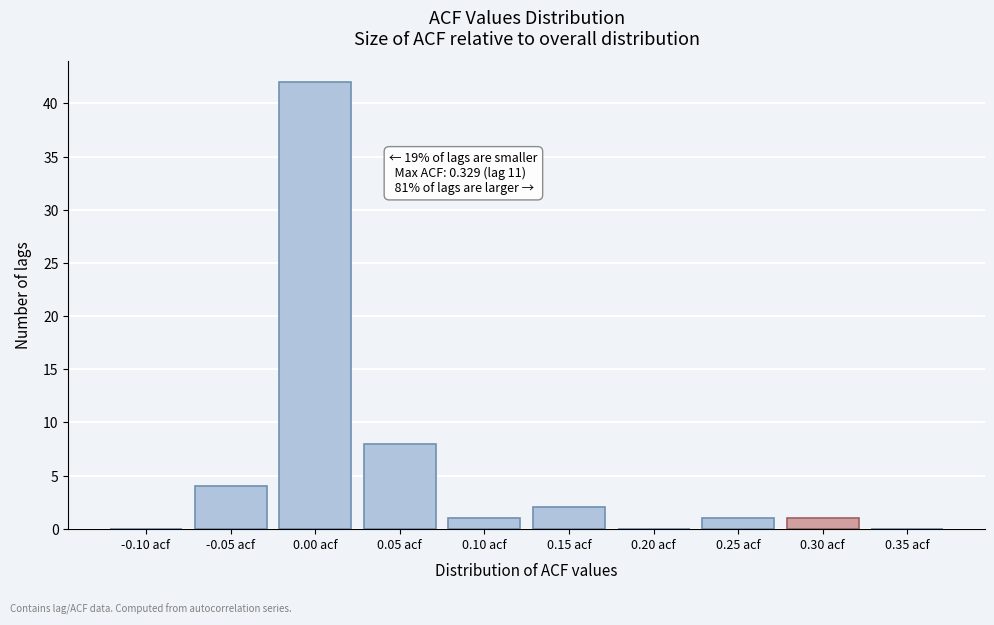

Reading left to right, transcribe all the data shown in this chart.

-0.10 acf=0	-0.05 acf=4	0.00 acf=42	0.05 acf=8	0.10 acf=1	0.15 acf=2	0.20 acf=0	0.25 acf=1	0.30 acf=1	0.35 acf=0